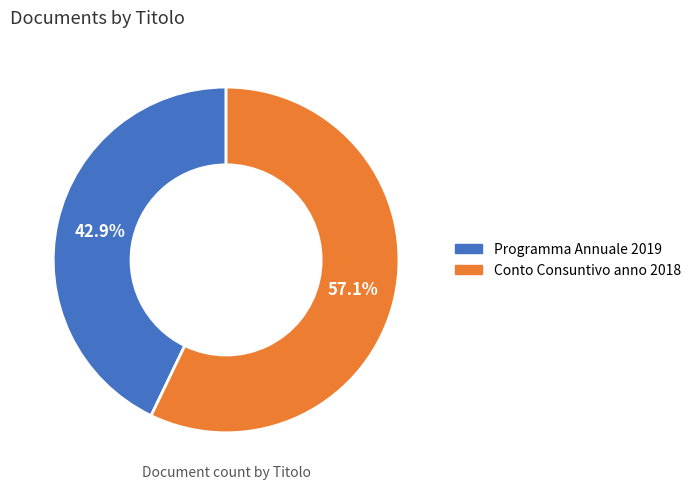

Between Programma Annuale 2019 and Conto Consuntivo anno 2018, which is larger?

Conto Consuntivo anno 2018